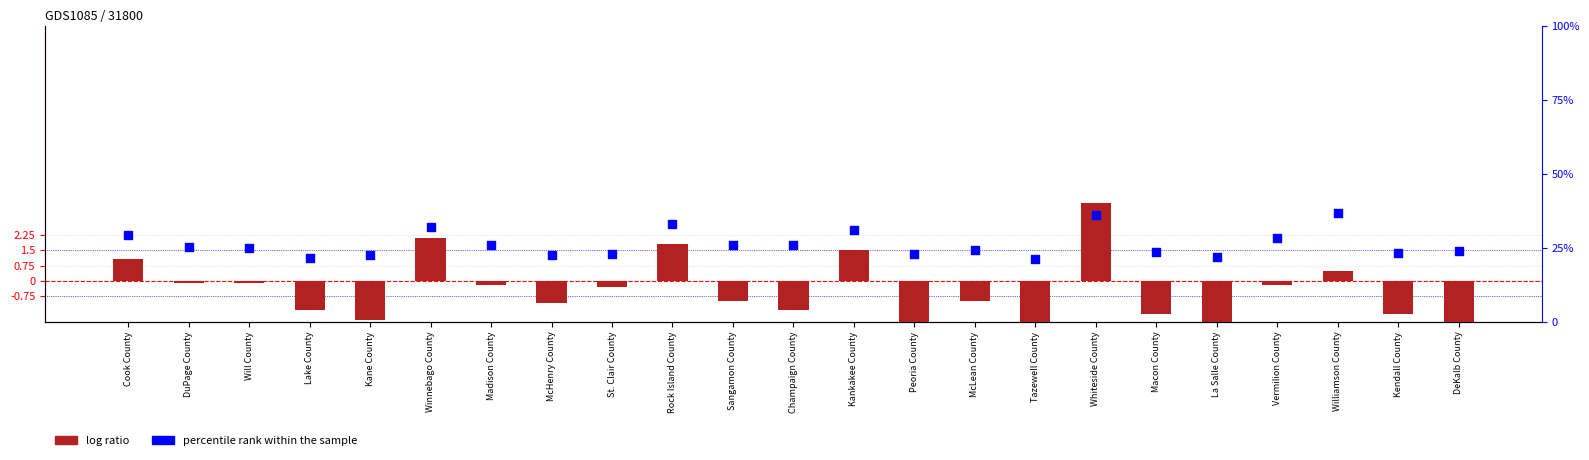

What are all the series names shown in the legend?

log ratio, percentile rank within the sample